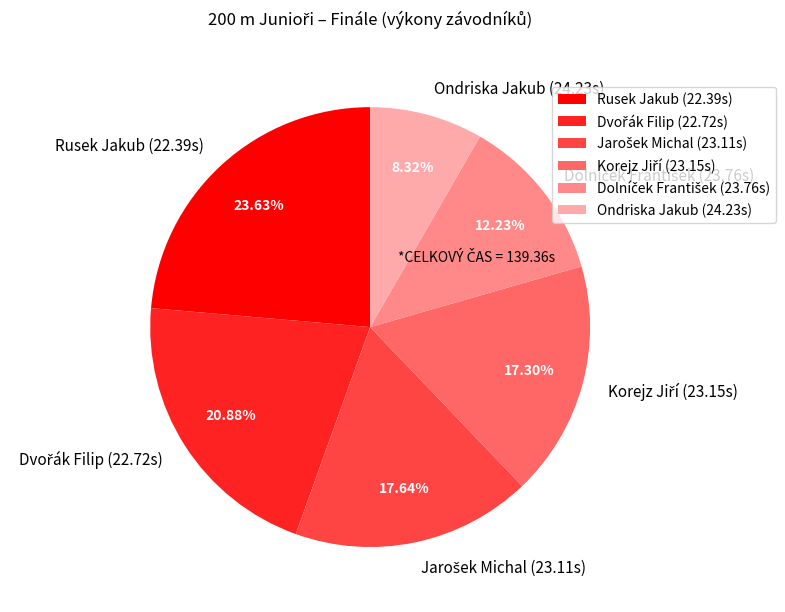

Is there any slice that represents more than half of the pie?

No